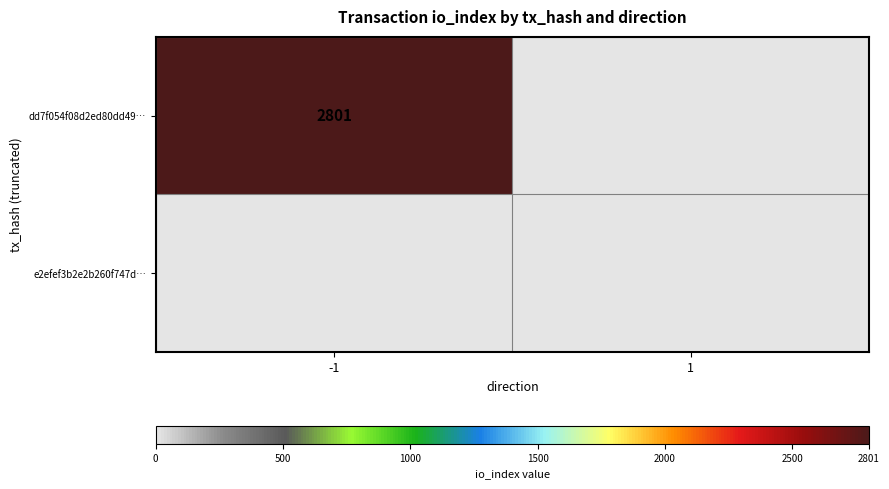

Is it true that dd7f054f08d2ed80dd49… equals 2801 at -1?

True